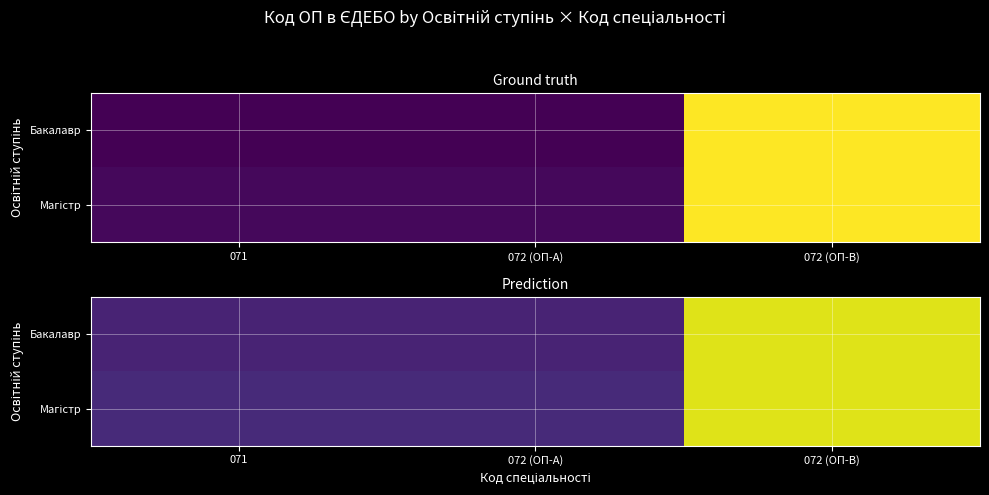

The value of Магістр at 072 (ОП-A) is 0.1. True or false?

True